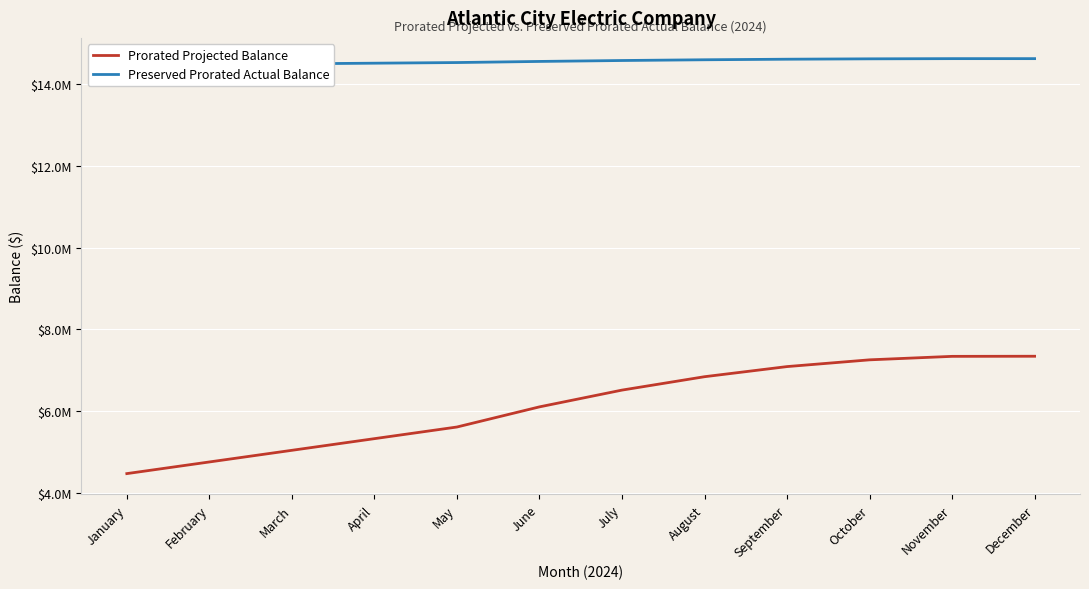

Between March and November, which is larger?

November